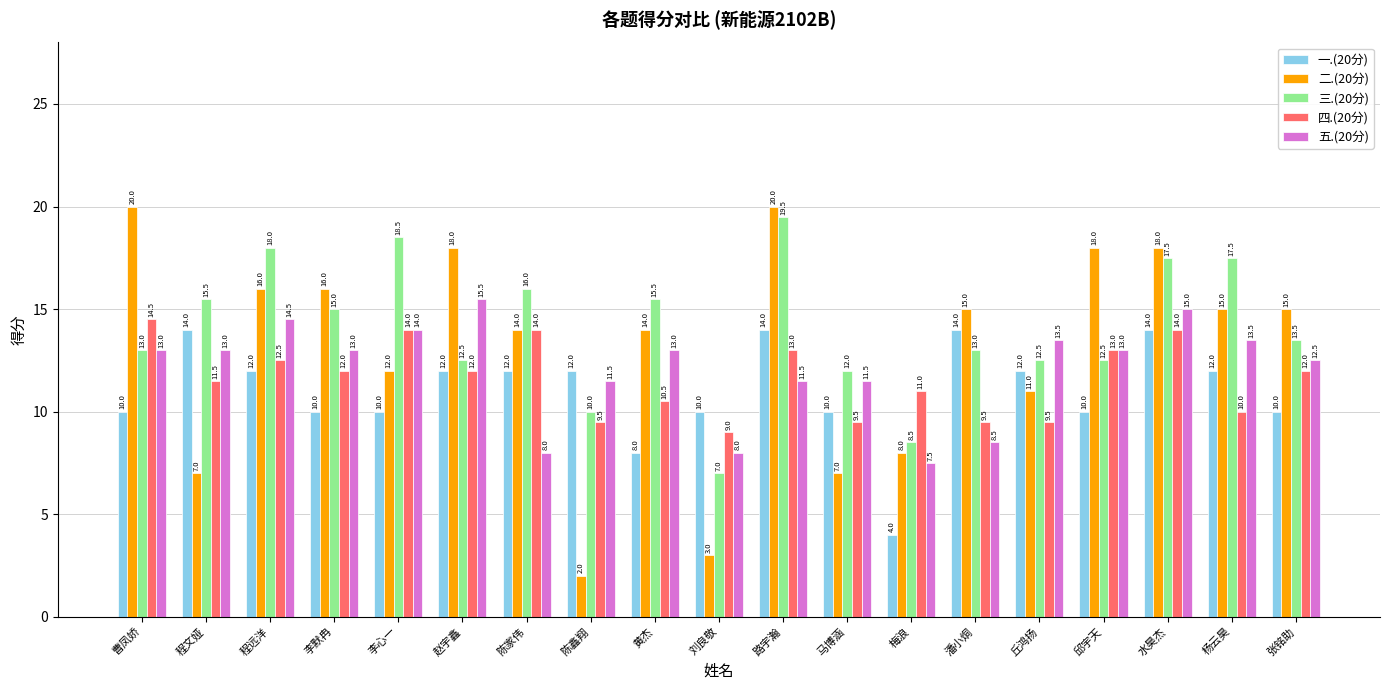

Where is 四.(20分) nearest to the value 11?

梅浪